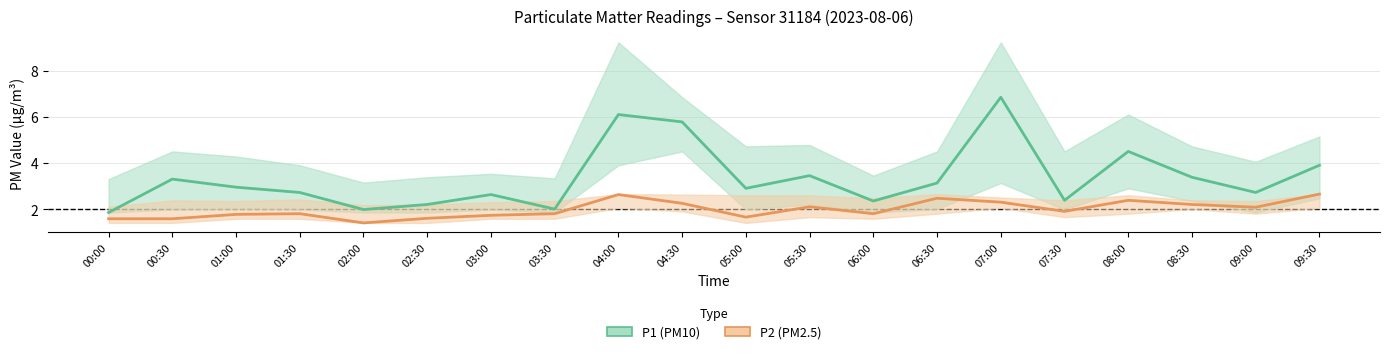

At which category is the sum across all series the highest?

07:00